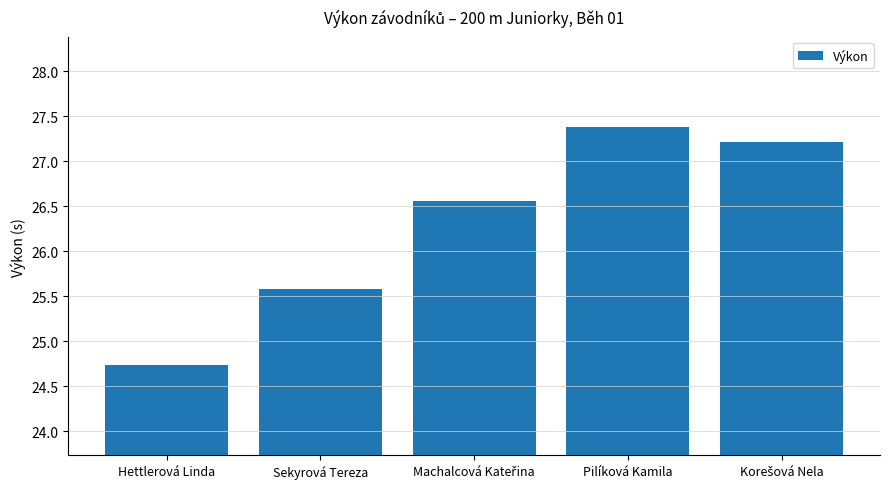

The value at Pilíková Kamila is 27.4. True or false?

True